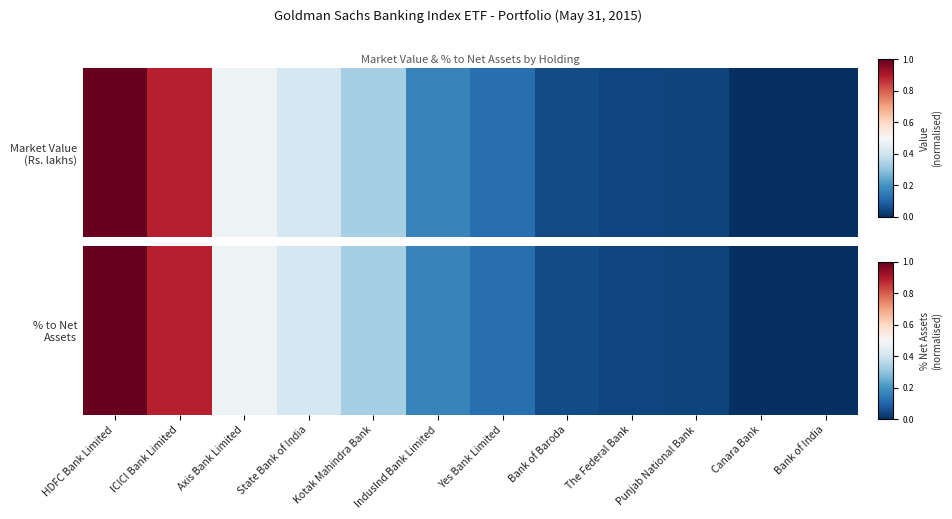

Rank the categories by value from highest to lowest.

HDFC Bank Limited, ICICI Bank Limited, Axis Bank Limited, State Bank of India, Kotak Mahindra Bank, IndusInd Bank Limited, Yes Bank Limited, Bank of Baroda, The Federal Bank, Punjab National Bank, Canara Bank, Bank of India